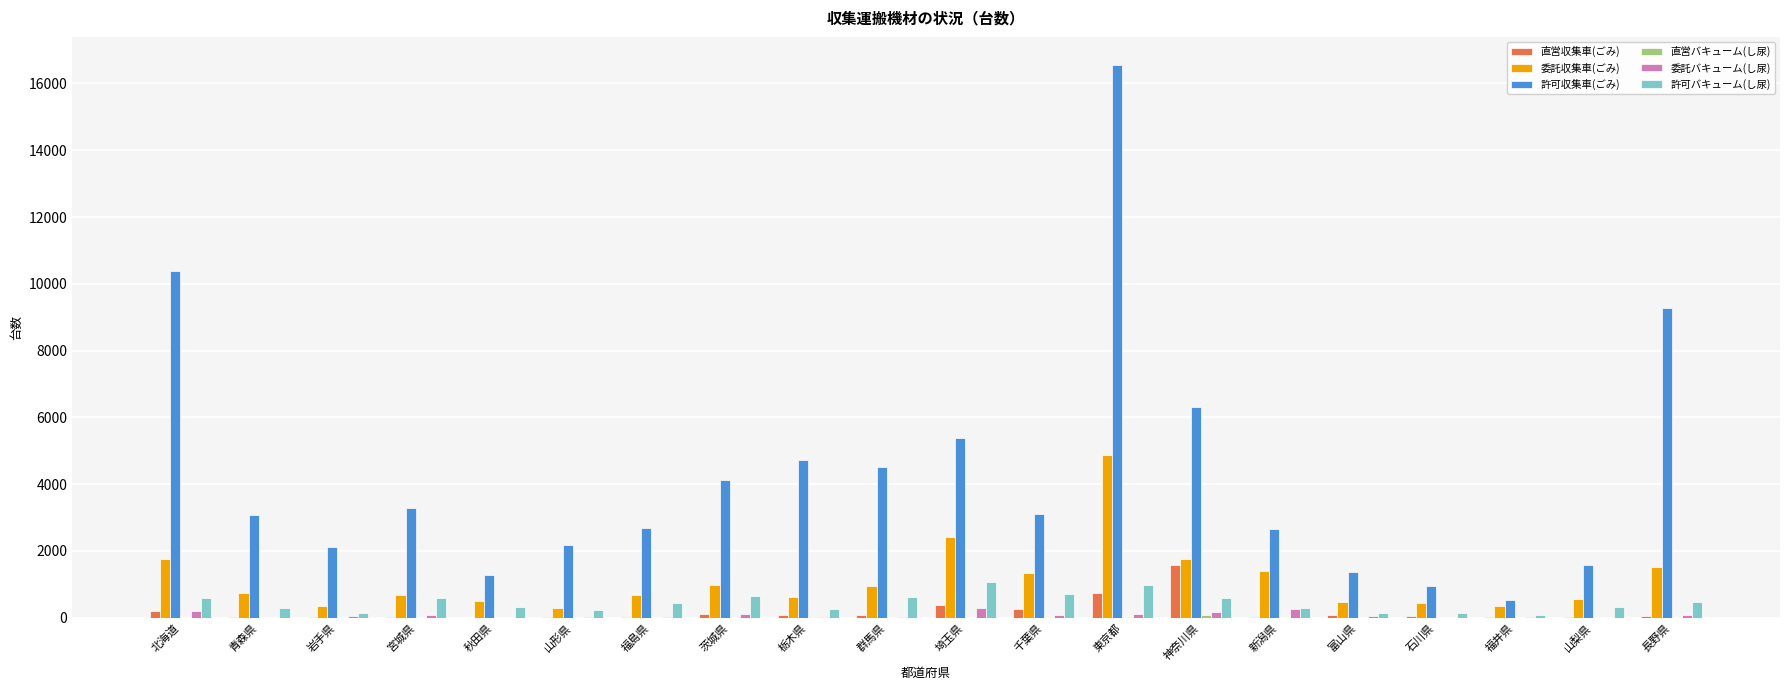

Which series changed the most between 群馬県 and 東京都?

許可収集車(ごみ)